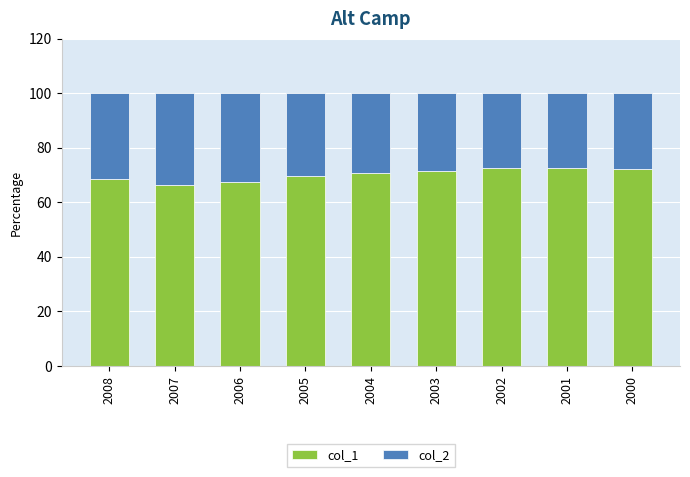

The col_1 series shows 68.6 at 2008. True or false?

True